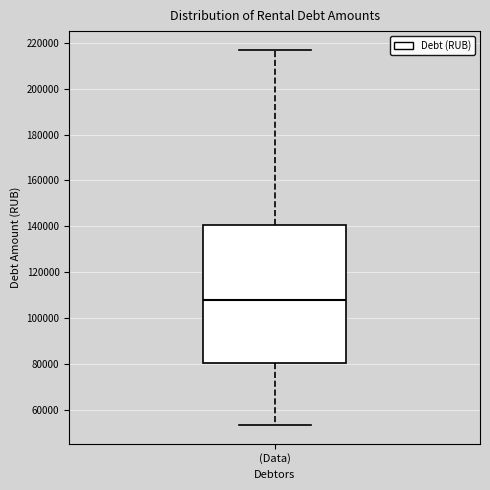

Transcribe this box plot: give where the median line is, the range the box spans, and where the two whiskers end, as read against the y-axis. The values are not printed on the chart, so give them approximately, as read against the axis.

median 108000, box 80000 to 140000, whiskers 54000 to 216000